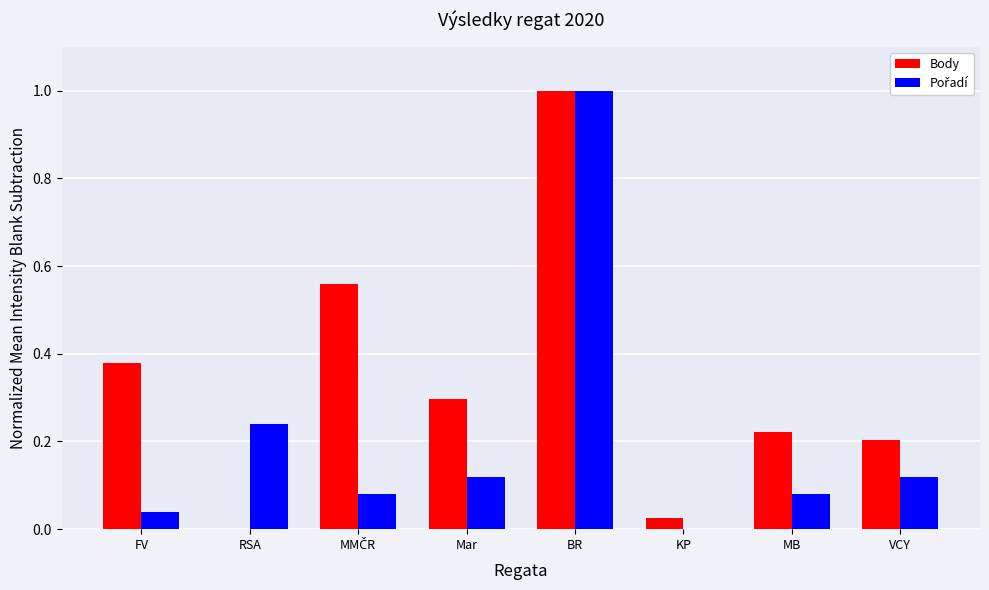

Where is Body nearest to the value 0?

RSA